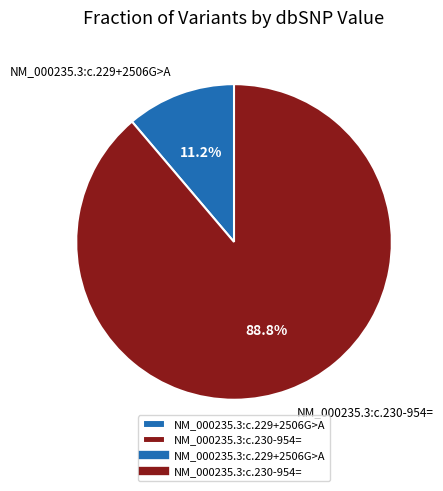

Rank the categories by value from highest to lowest.

NM_000235.3:c.230-954=, NM_000235.3:c.229+2506G>A